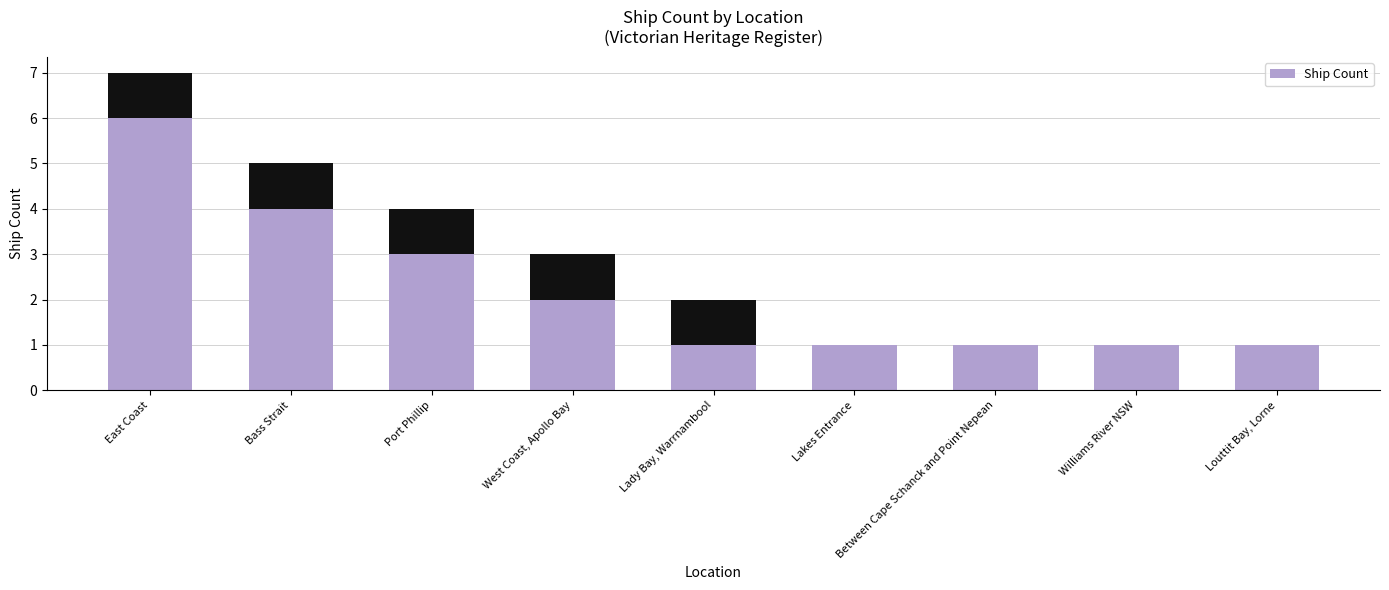

How many series are shown in this chart?

1